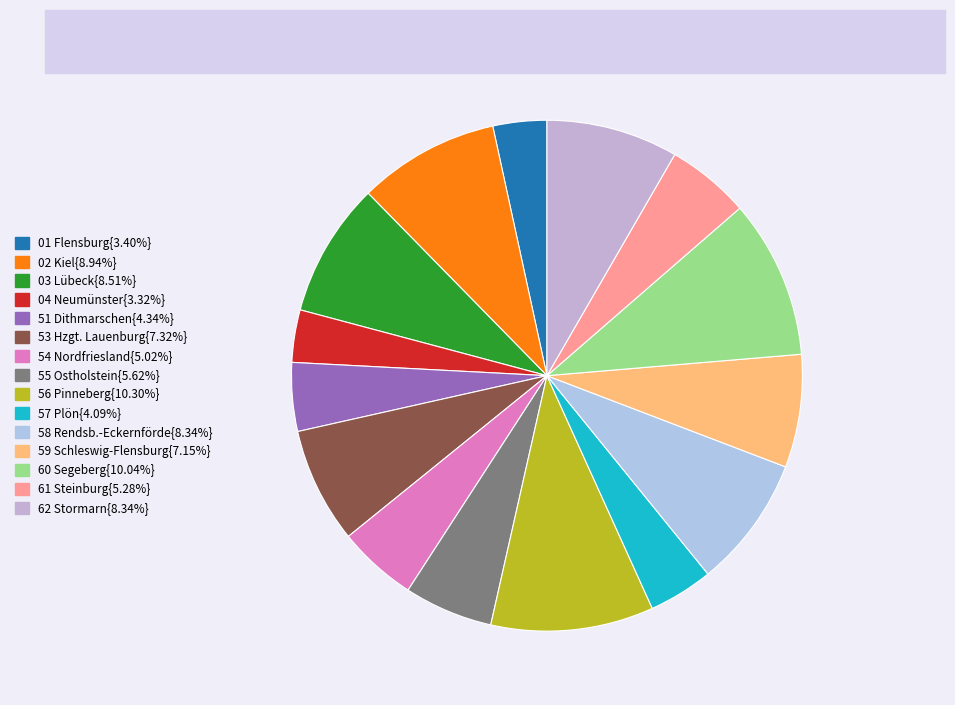

Count the number of slices in the pie.

15